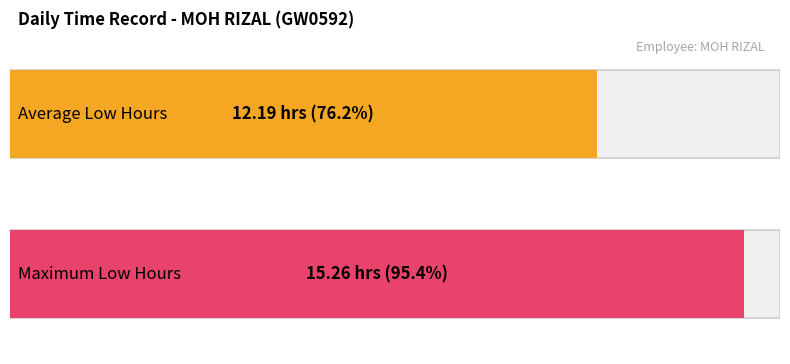

How many distinct data groups are displayed?

1